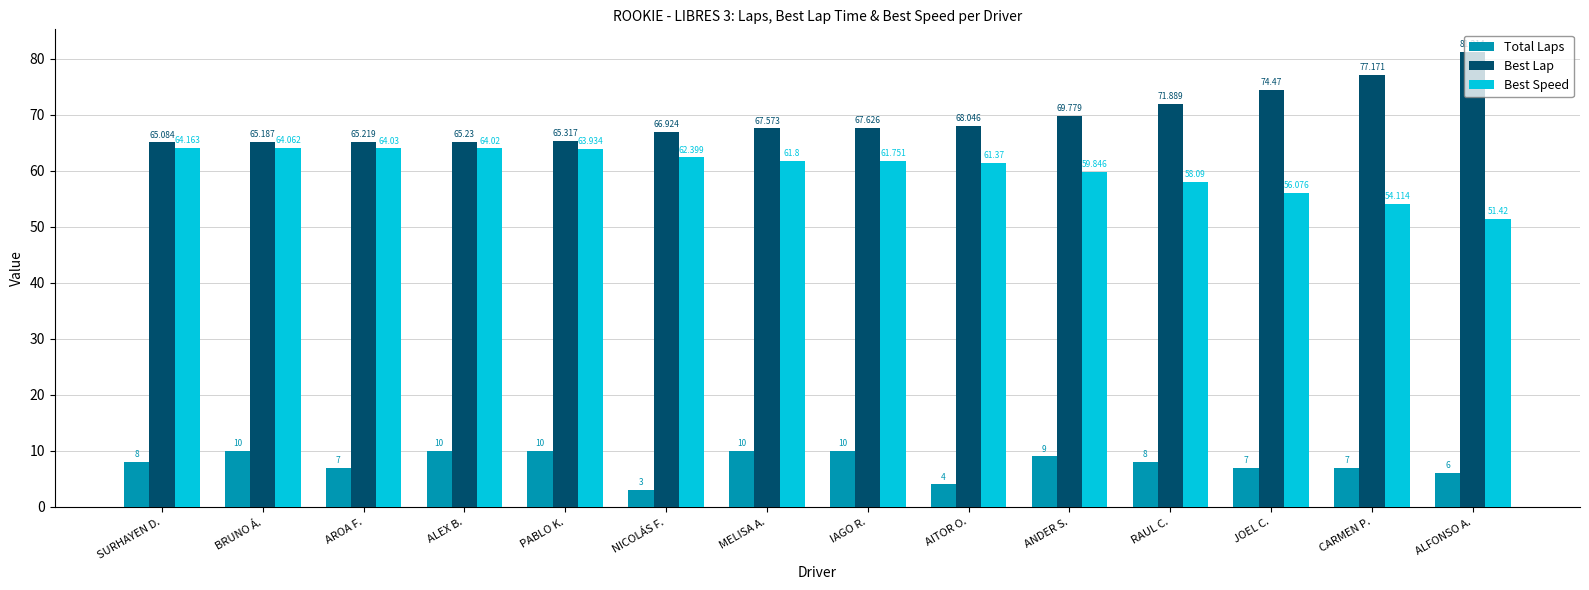

The value of Best Speed at ALEX B. is 64.0. True or false?

True